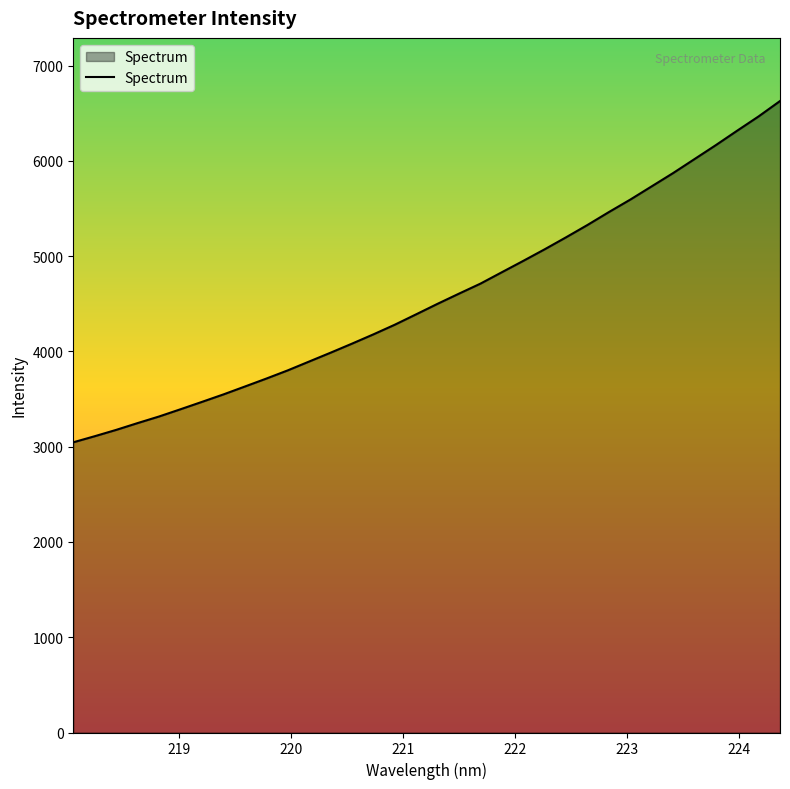

What is the maximum value shown in the chart?

6627.4